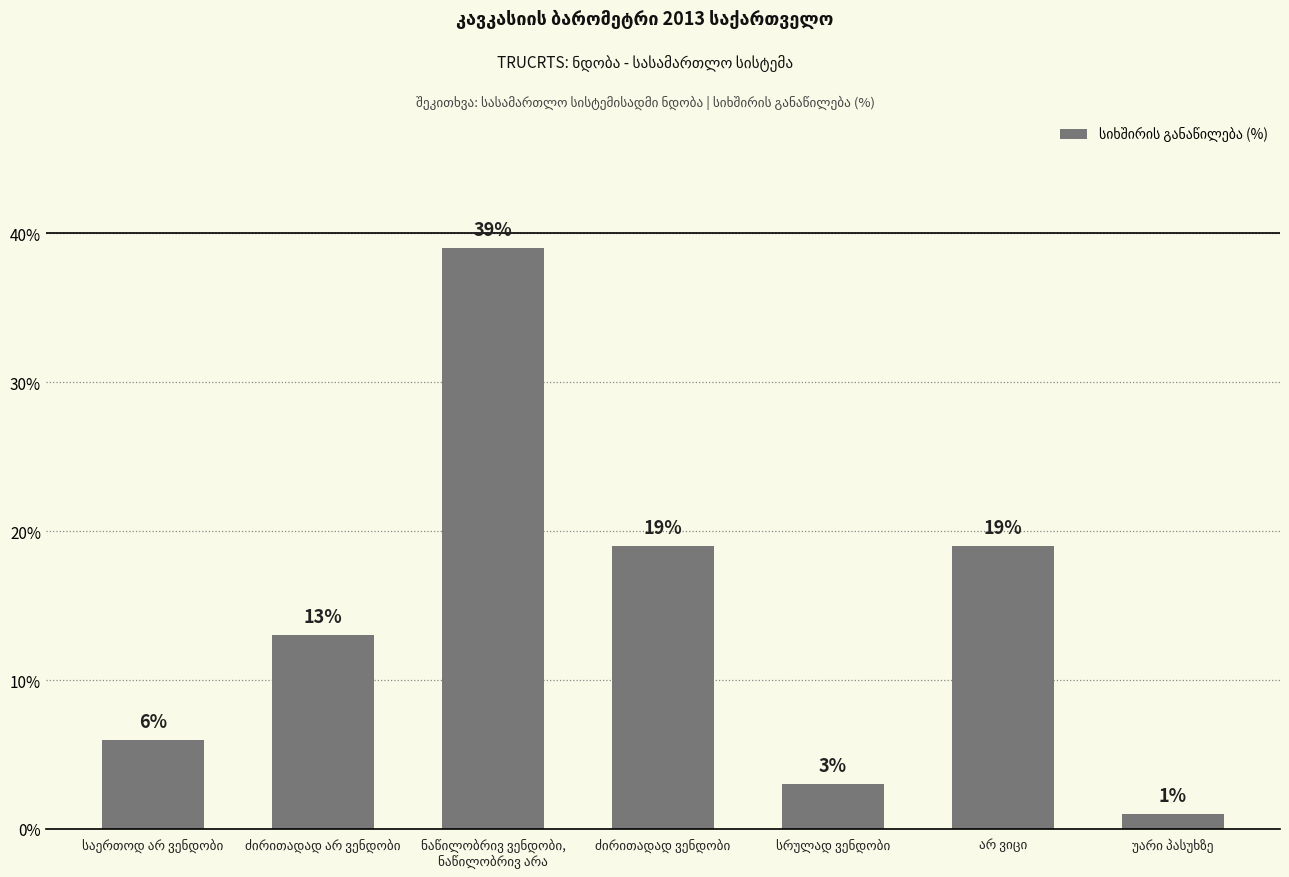

What is the value of the 4th bar from the left?

19